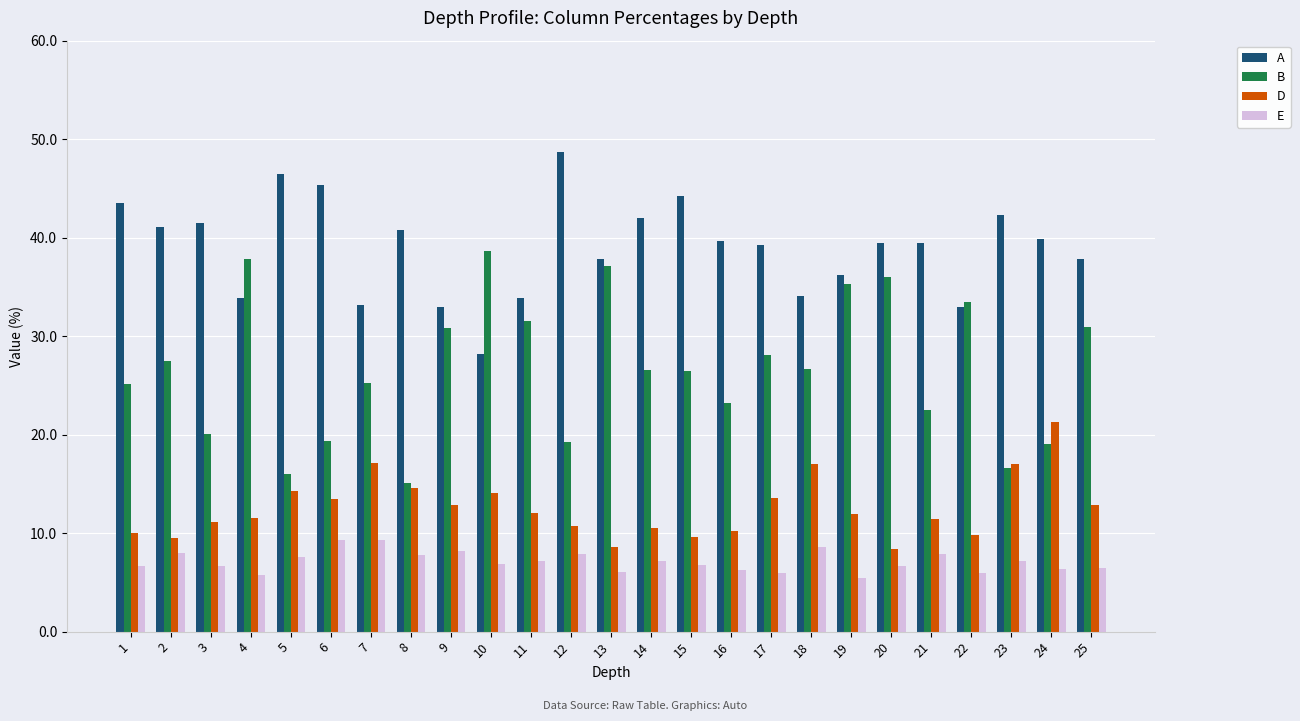

At how many categories does at least one series exceed 35?

20